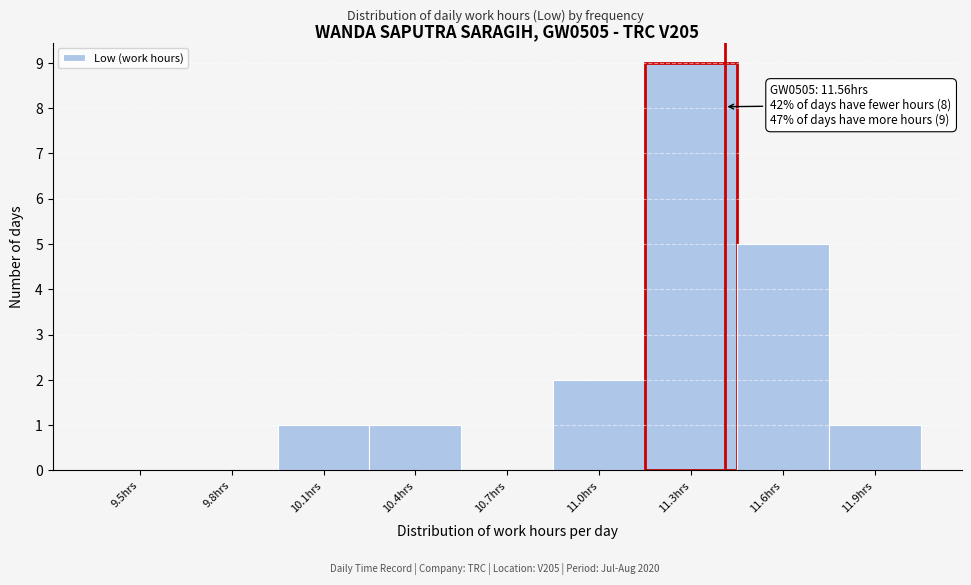

Reading left to right, list all the values displayed in this chart.

9.5hrs=0	9.8hrs=0	10.1hrs=1	10.4hrs=1	10.7hrs=0	11.0hrs=2	11.3hrs=9	11.6hrs=5	11.9hrs=1